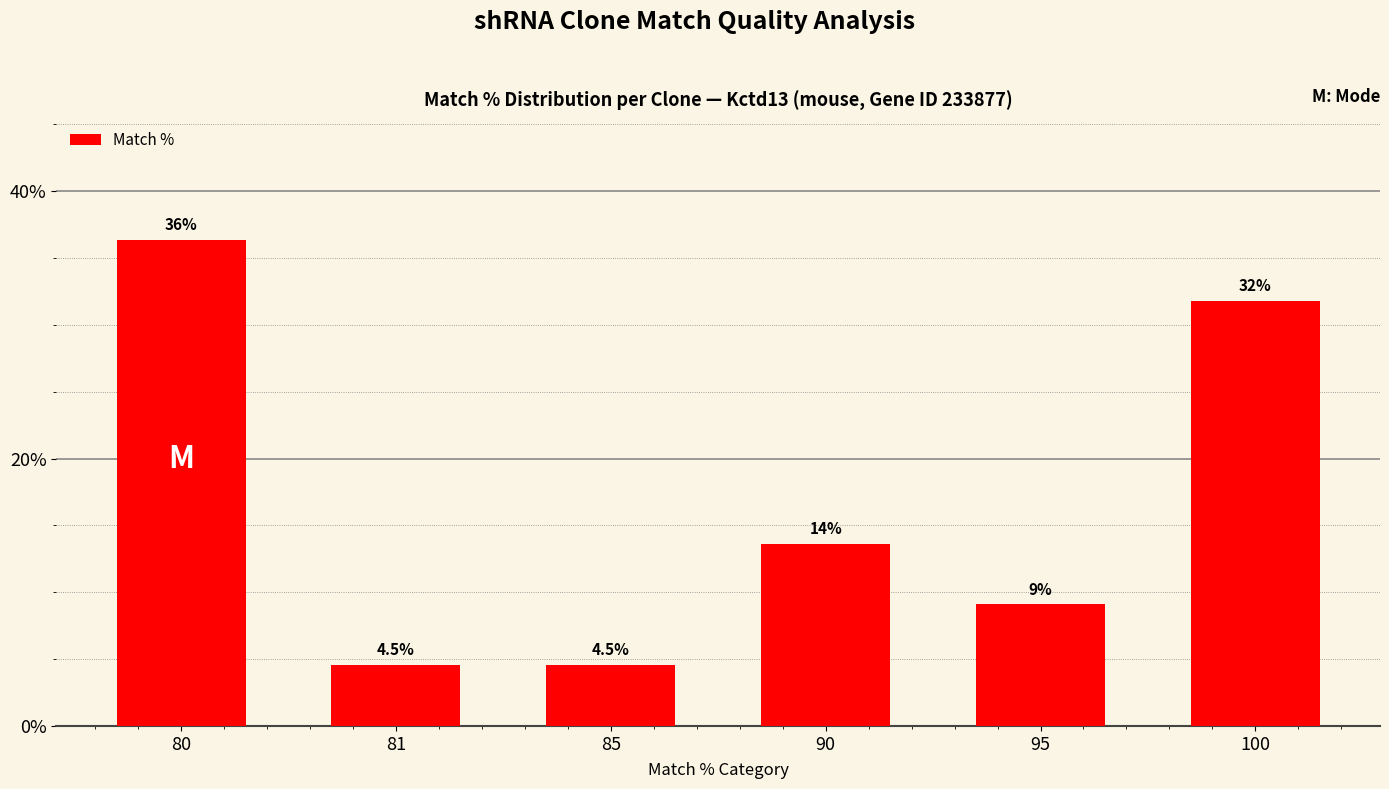

What is the value of the 4th bar from the left?

13.6